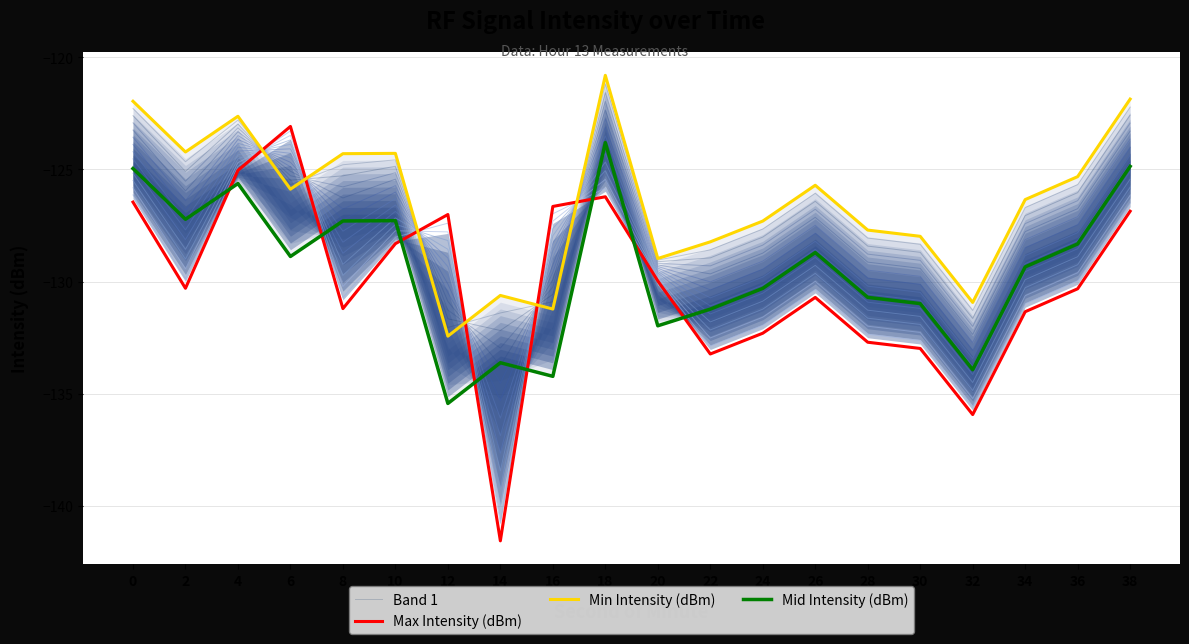

Is this an area chart (filled region under the line)?

No